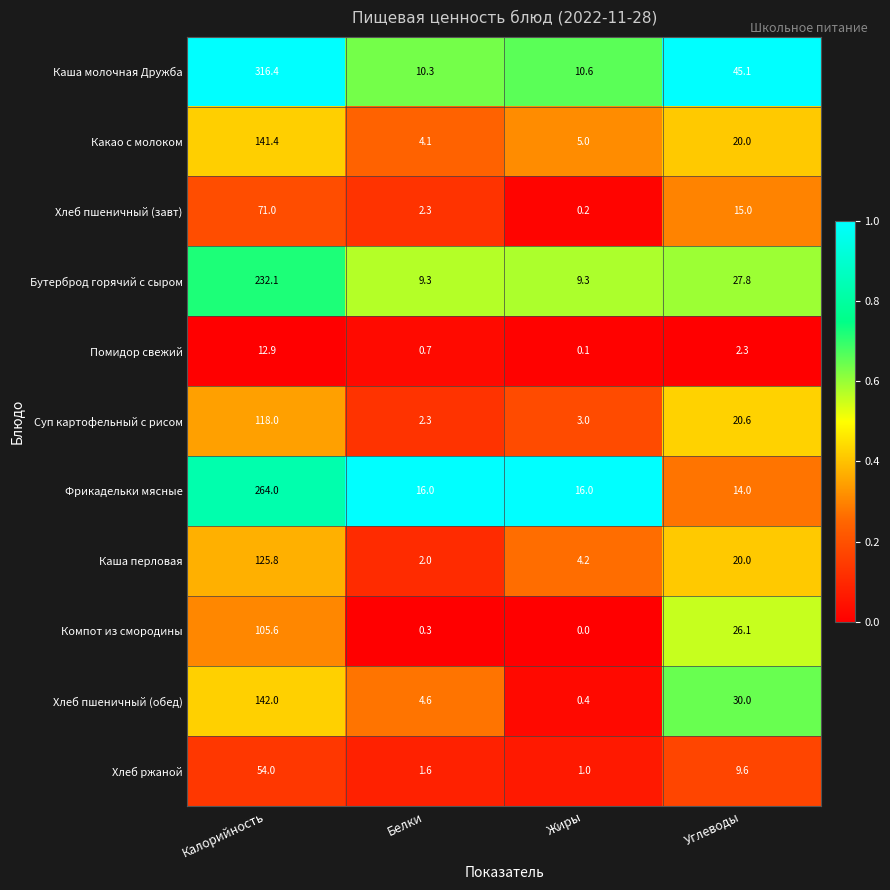

Which category has the highest value across all series?

Калорийность